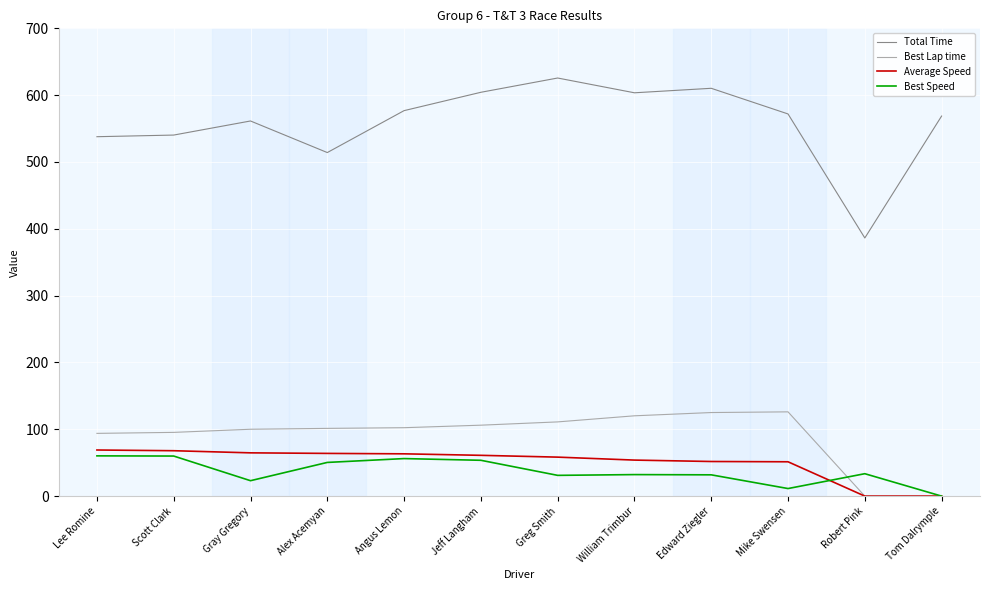

What value does the Average Speed series have at Gray Gregory?

64.8